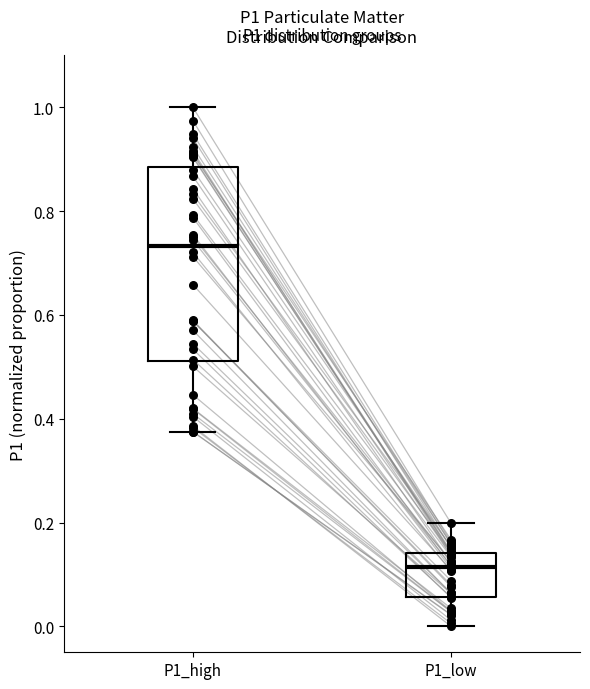

Where does the lower whisker of the box for P1_low end on the y-axis? The values are not printed on the chart, so give them approximately, as read against the axis.

0.00